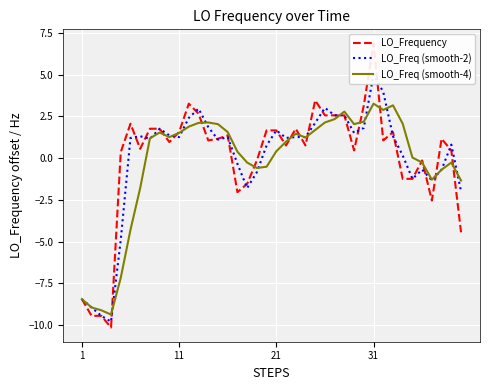

How many negative values does the LO_Freq (smooth-2) series have?

13